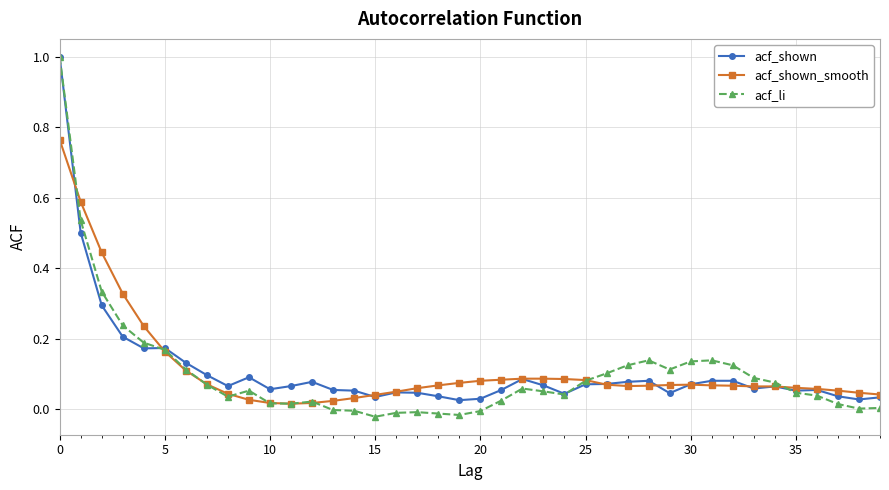

What is the highest value of the acf_li series?

1.0